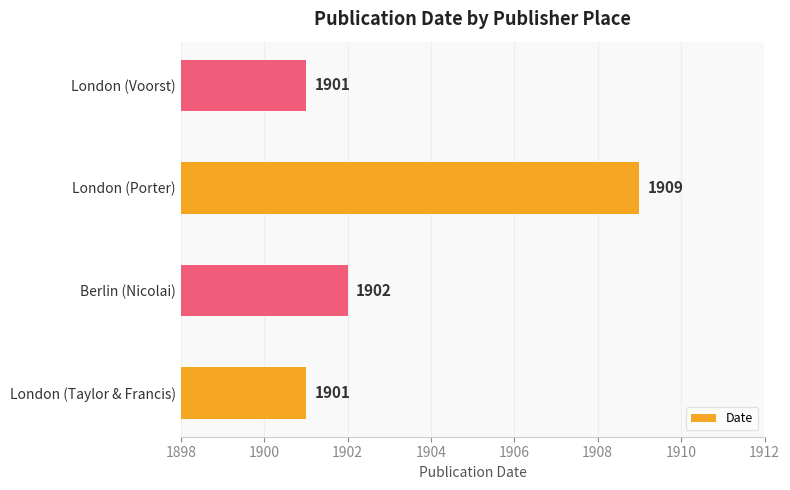

How many values are between 1901 and 1909?

4